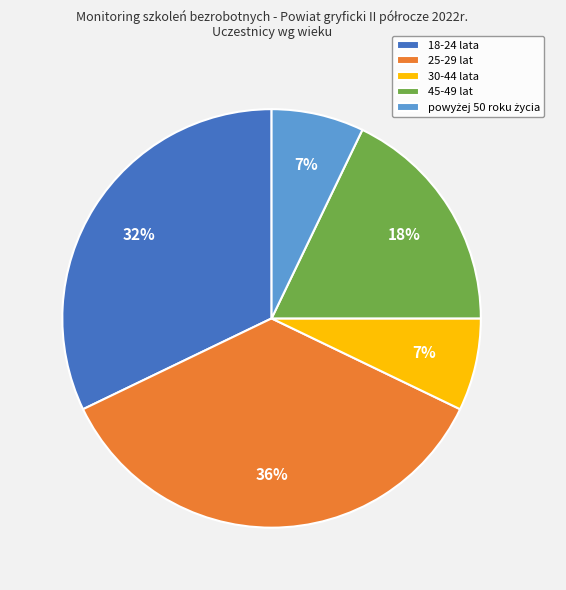

Combined, do 25-29 lat and 18-24 lata account for over 50%?

Yes